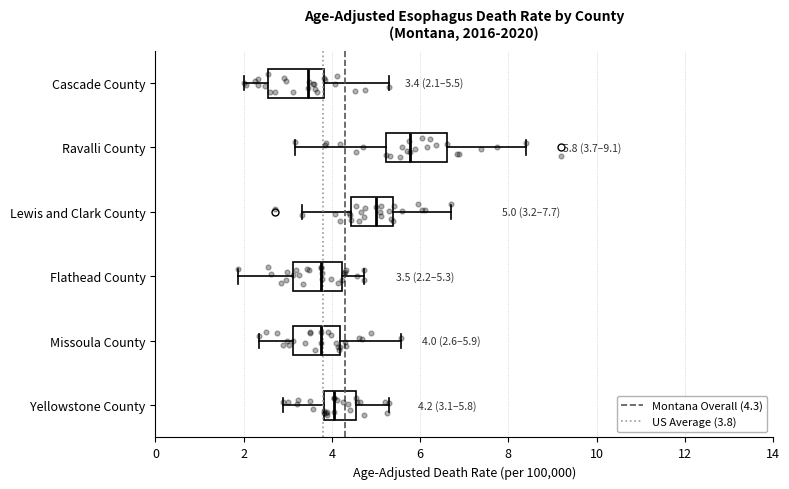

Which box has the furthest to the left median line?

Cascade County